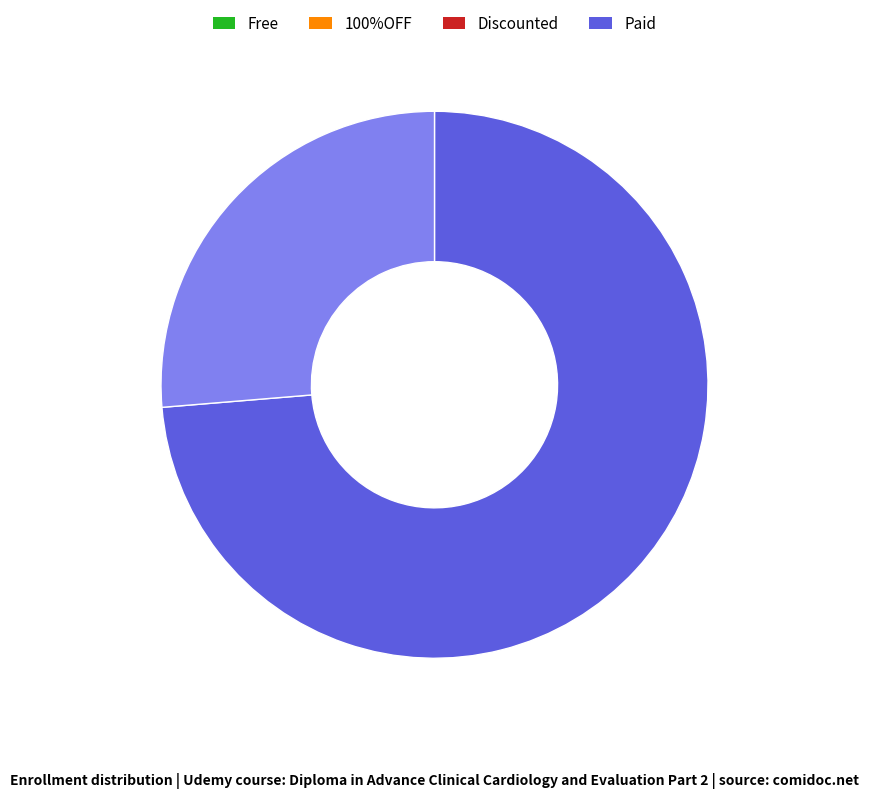

Does any single category account for the majority?

Yes